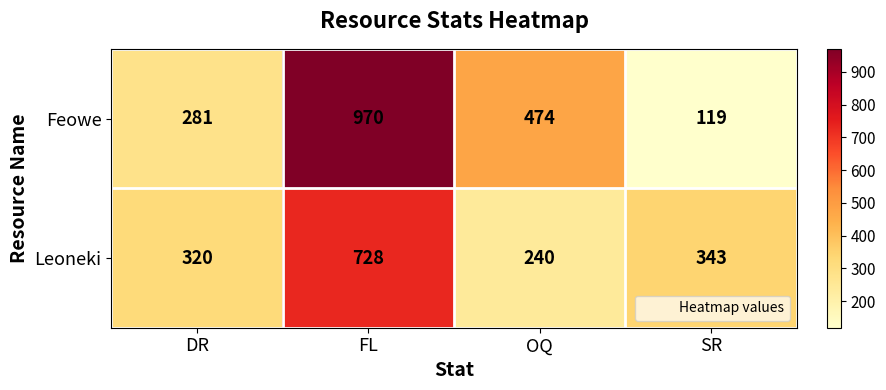

What is the total value across all series at OQ?

714